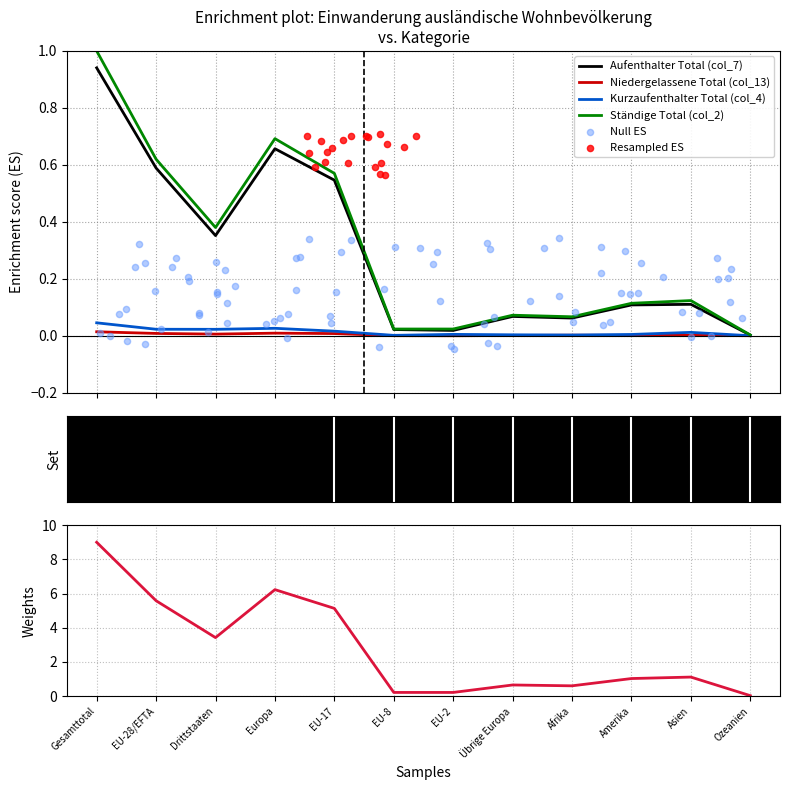

What are all the series names shown in the legend?

Aufenthalter Total (col_7), Niedergelassene Total (col_13), Kurzaufenthalter Total (col_4), Ständige Total (col_2)